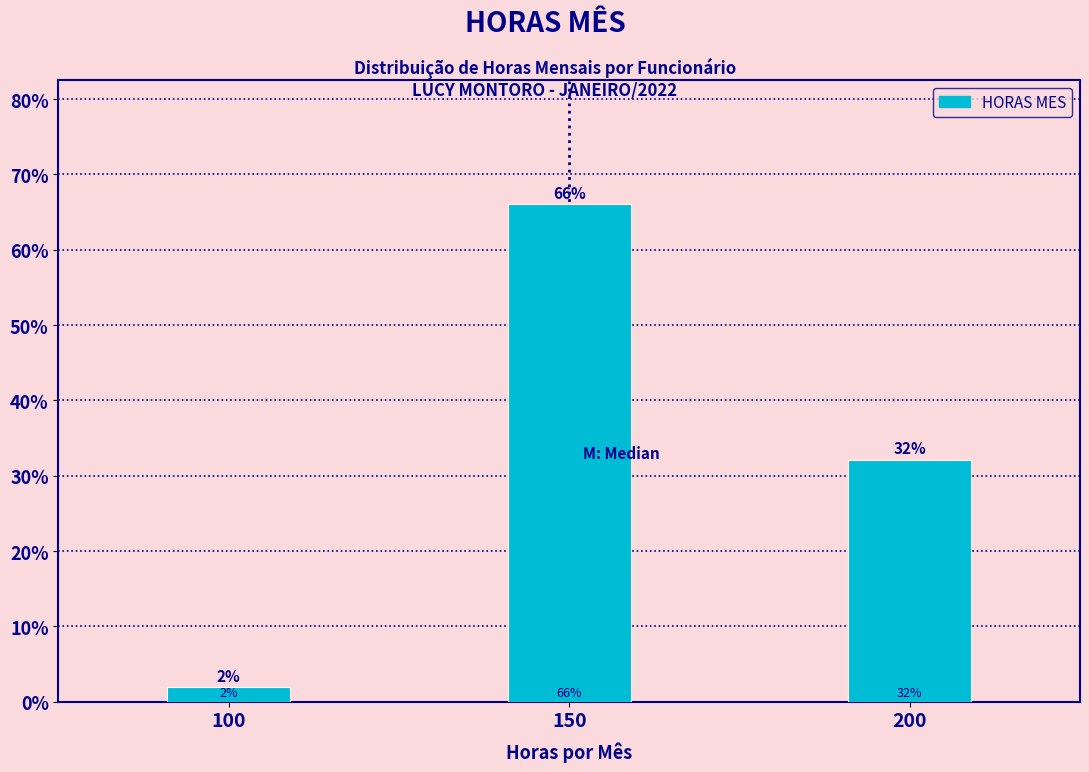

Is it true that the value at 200 is 32.1?

True